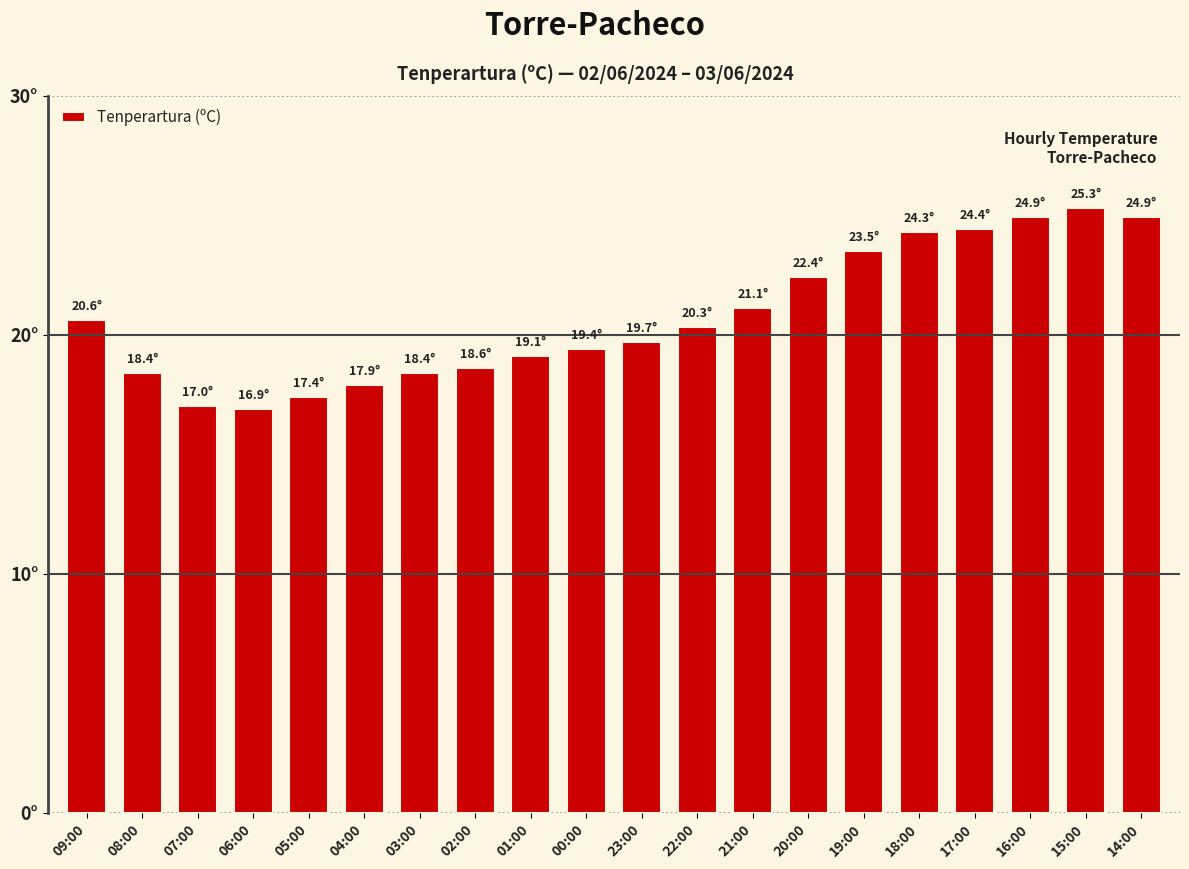

What is the value of the 8th bar from the left?

18.6